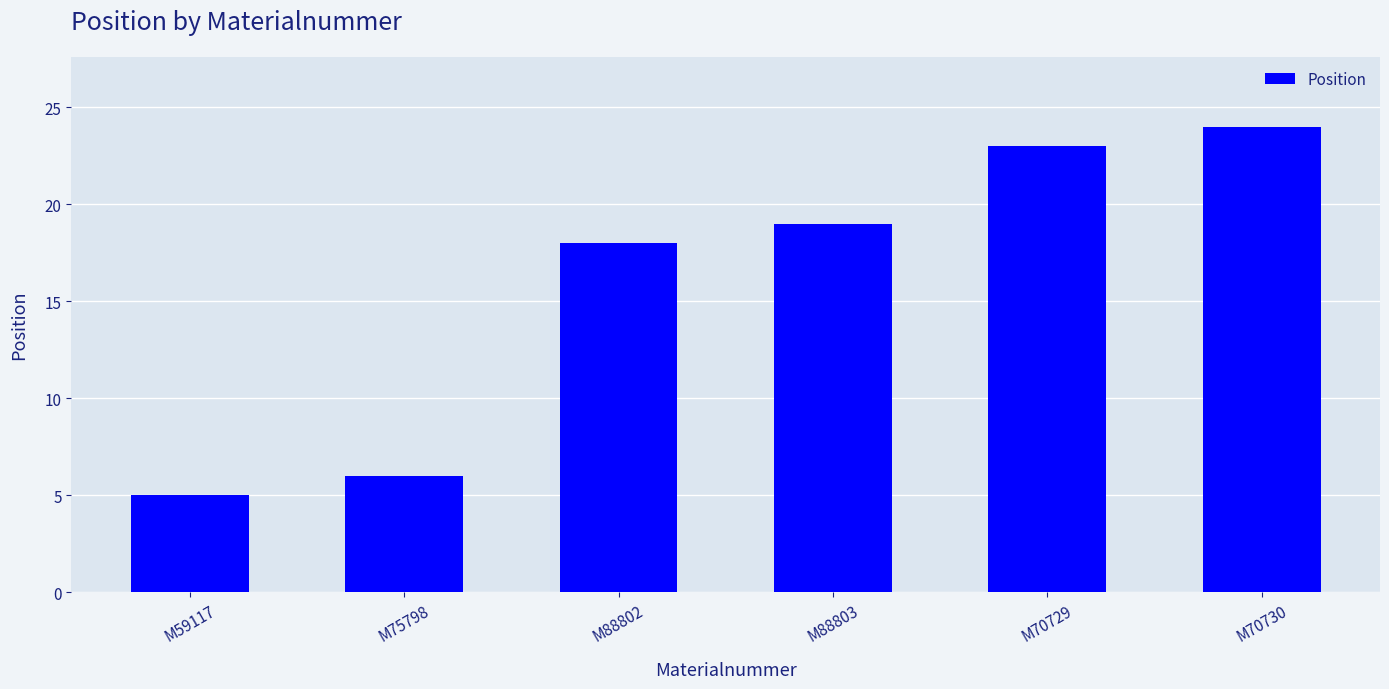

Between M88802 and M70729, which is larger?

M70729